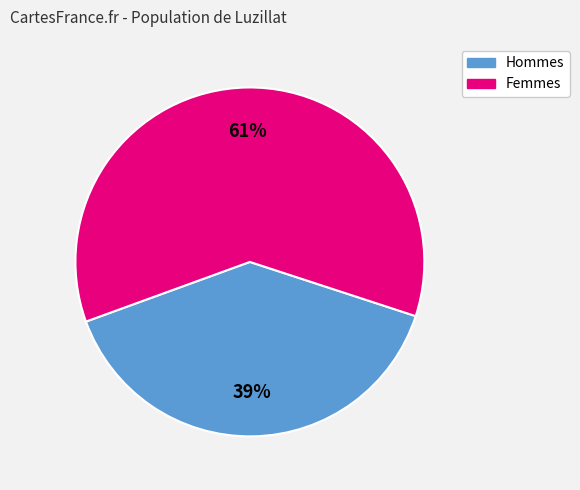

To the nearest percent, what is the average slice percentage?

50%